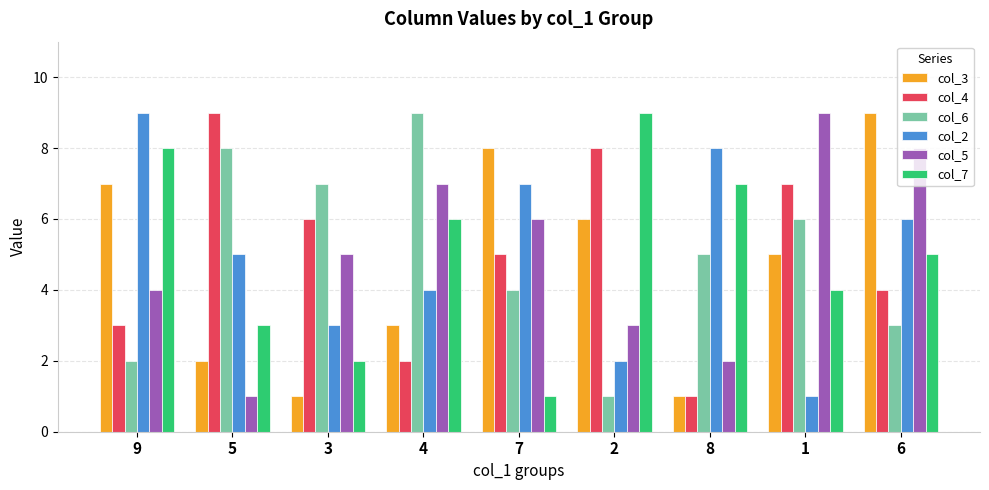

Are the bars horizontal?

No